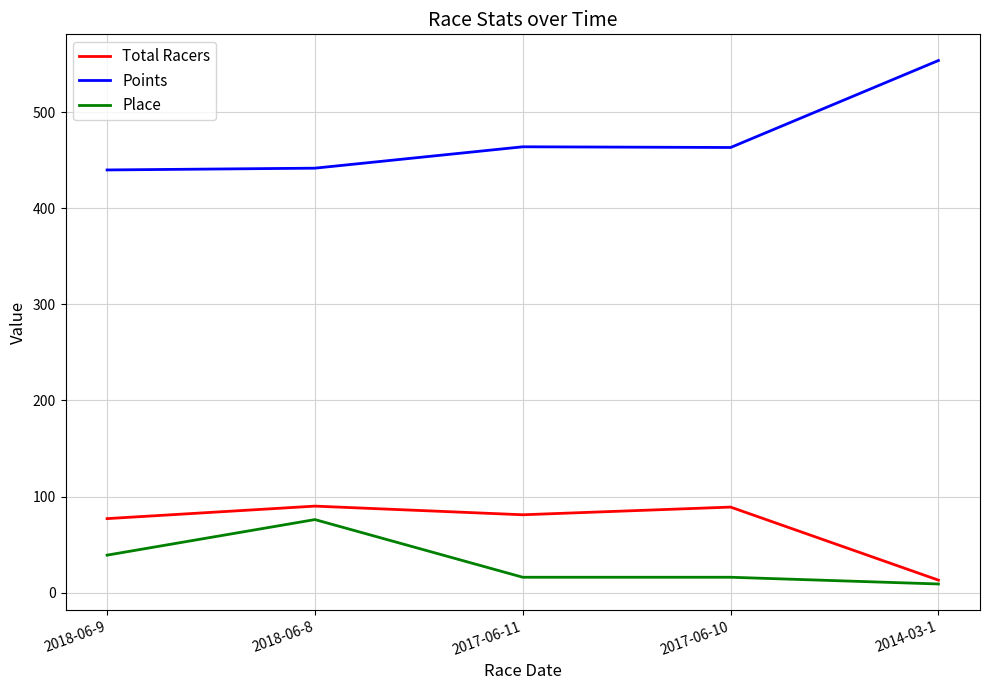

Is the value of Place at 2017-06-11 greater than the value of Points at 2017-06-11?

No